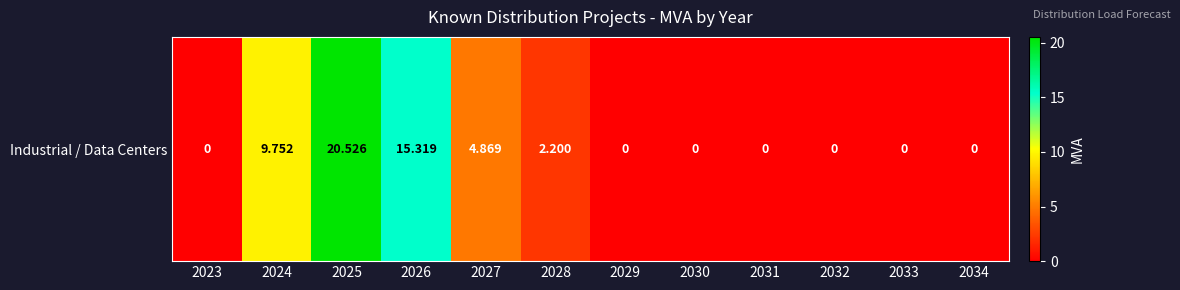

How many series are shown in this chart?

1